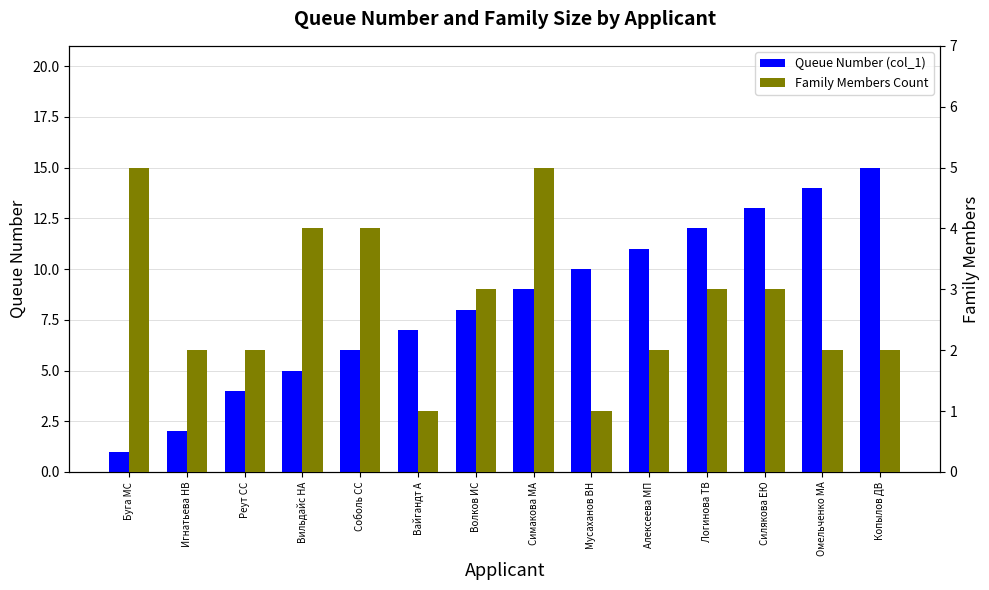

Count the number of data series in this chart.

2